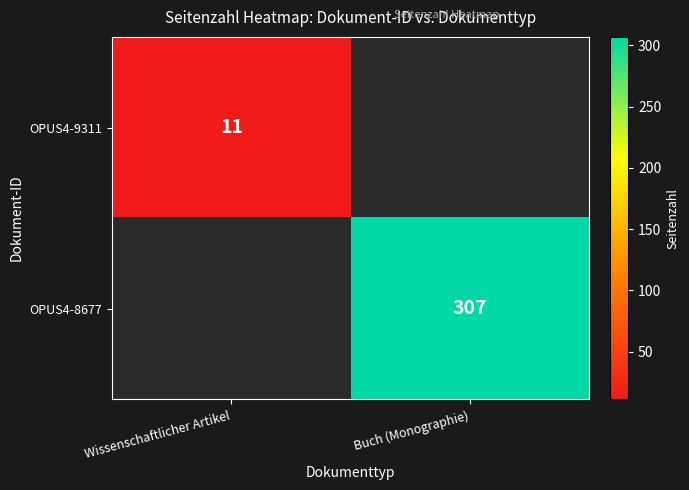

Is it true that OPUS4-9311 equals 11 at Wissenschaftlicher Artikel?

True